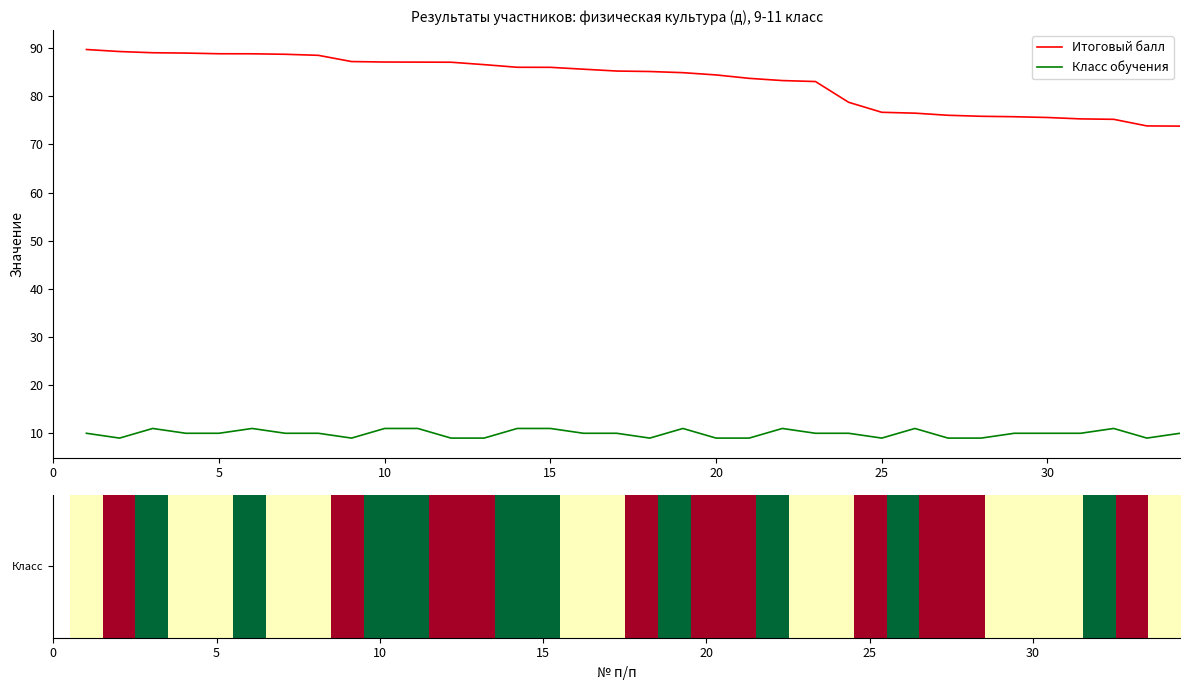

Rank the series by their average value, from lowest to highest.

Класс обучения, Итоговый балл